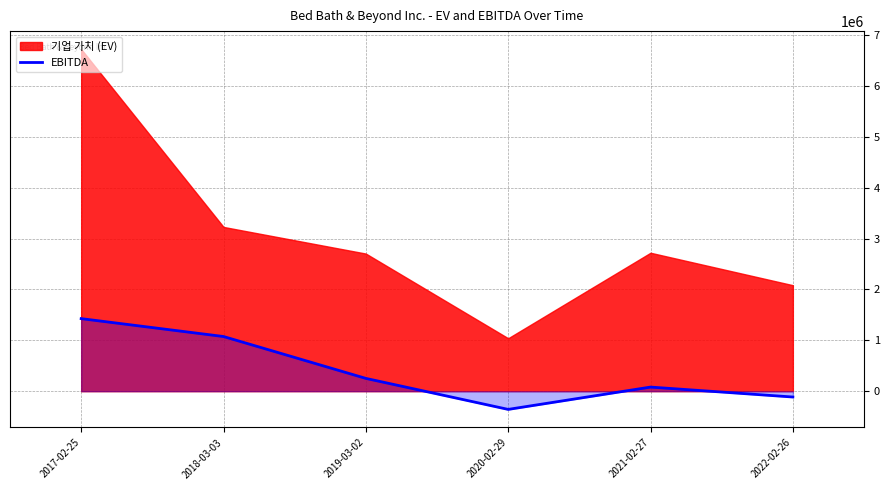

Approximately how many times larger is the value at 2017-02-25 compared to 2019-03-02?

5.7